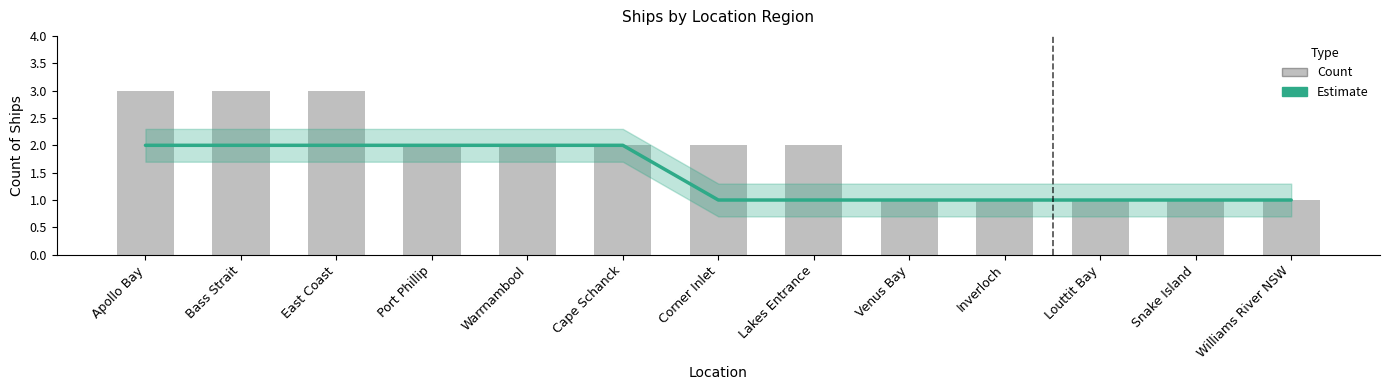

Which series has the widest spread of values?

Count